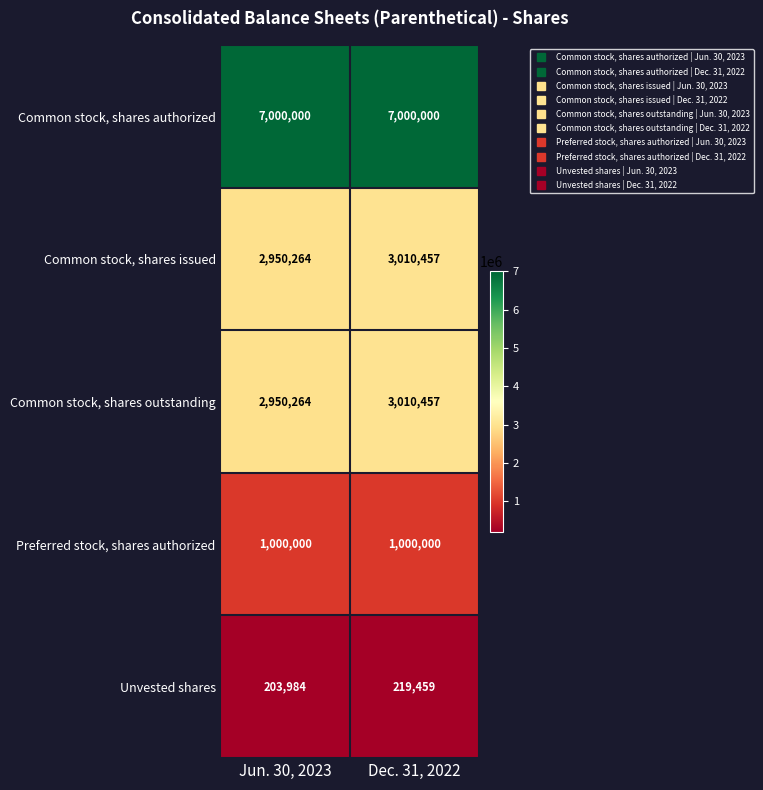

What is the smallest value displayed?

203984